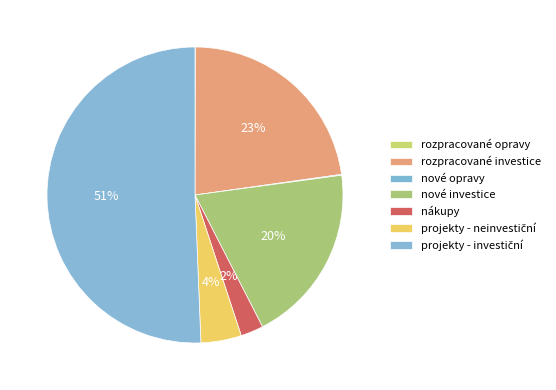

Rank the categories by value from highest to lowest.

projekty - investiční, rozpracované investice, nové investice, projekty - neinvestiční, nákupy, nové opravy, rozpracované opravy